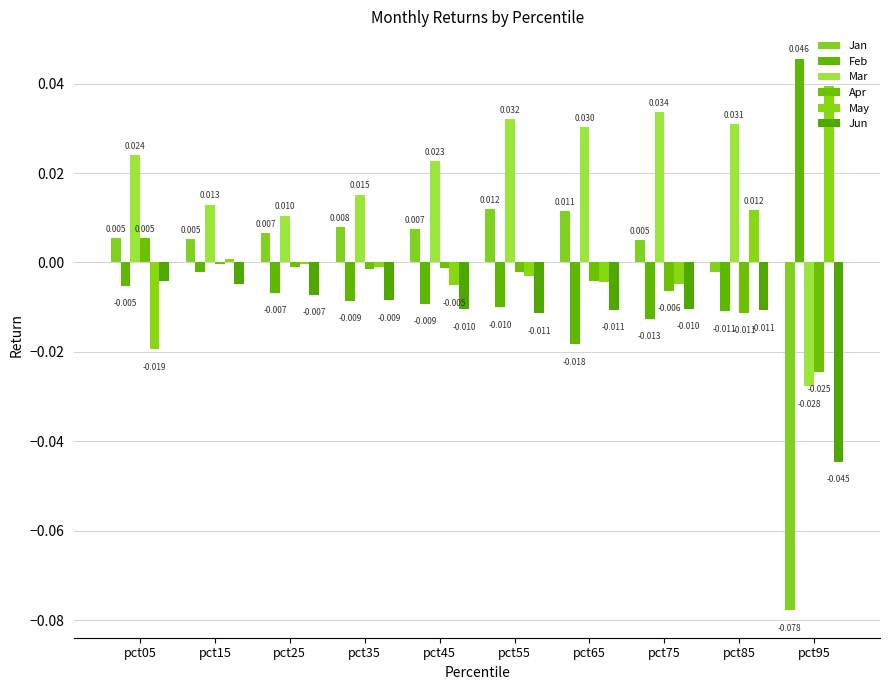

Reading right to left, transcribe all the data shown in this chart.

Jan: -0.1	-0.0	0.0	0.0	0.0	0.0	0.0	0.0	0.0	0.0
Feb: 0.0	-0.0	-0.0	-0.0	-0.0	-0.0	-0.0	-0.0	-0.0	-0.0
Mar: -0.0	0.0	0.0	0.0	0.0	0.0	0.0	0.0	0.0	0.0
Apr: -0.0	-0.0	-0.0	-0.0	-0.0	-0.0	-0.0	-0.0	-0.0	0.0
May: 0.0	0.0	-0.0	-0.0	-0.0	-0.0	-0.0	-0.0	0.0	-0.0
Jun: -0.0	-0.0	-0.0	-0.0	-0.0	-0.0	-0.0	-0.0	-0.0	-0.0